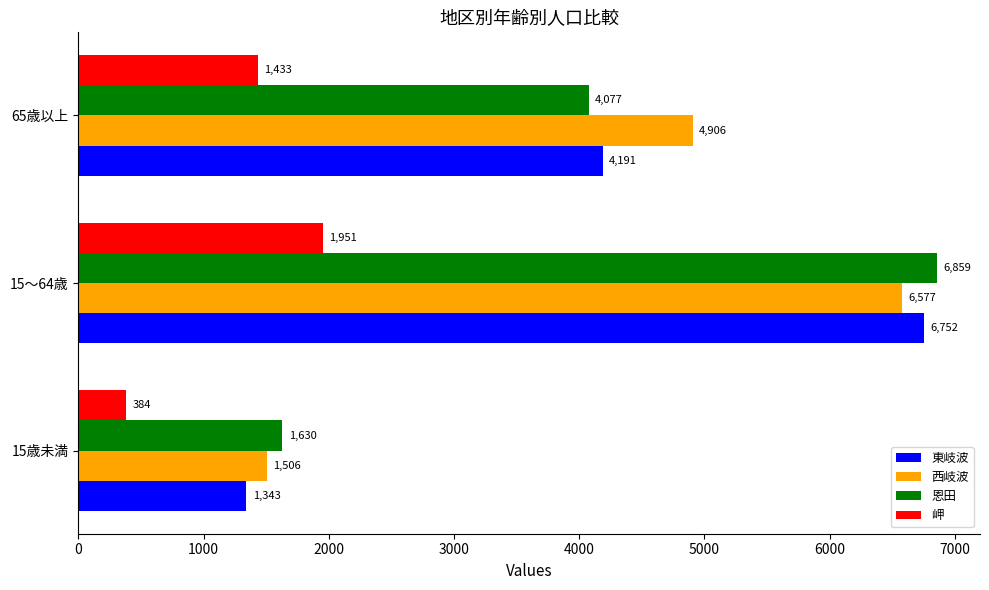

The value of 東岐波 at 65歳以上 is 1958. True or false?

False